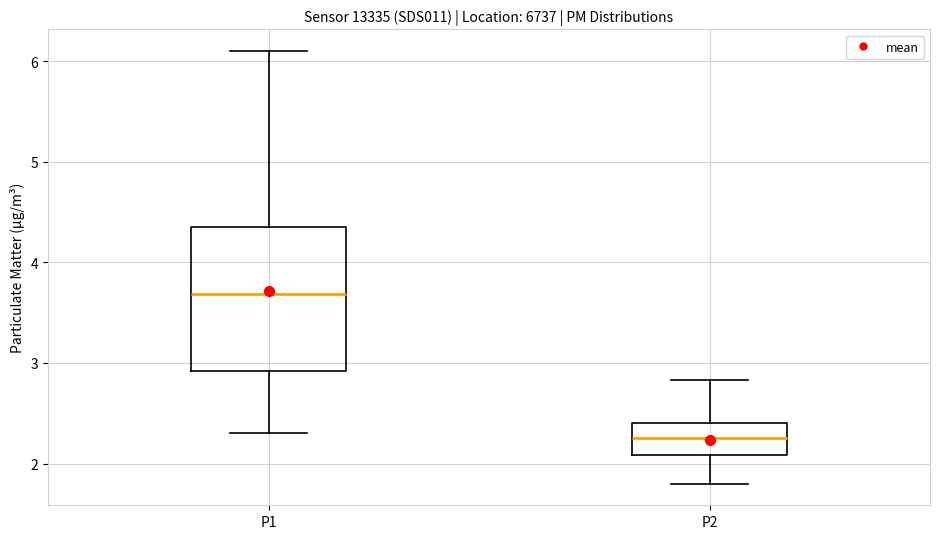

Reading left to right, read every box against the y-axis: the position of its median line, the range the box covers, and the ends of its whiskers. The values are not printed on the chart, so give them approximately, as read against the axis.

P1: median 3.7, box 2.9 to 4.3, whiskers 2.3 to 6.1
P2: median 2.3, box 2.1 to 2.4, whiskers 1.8 to 2.8